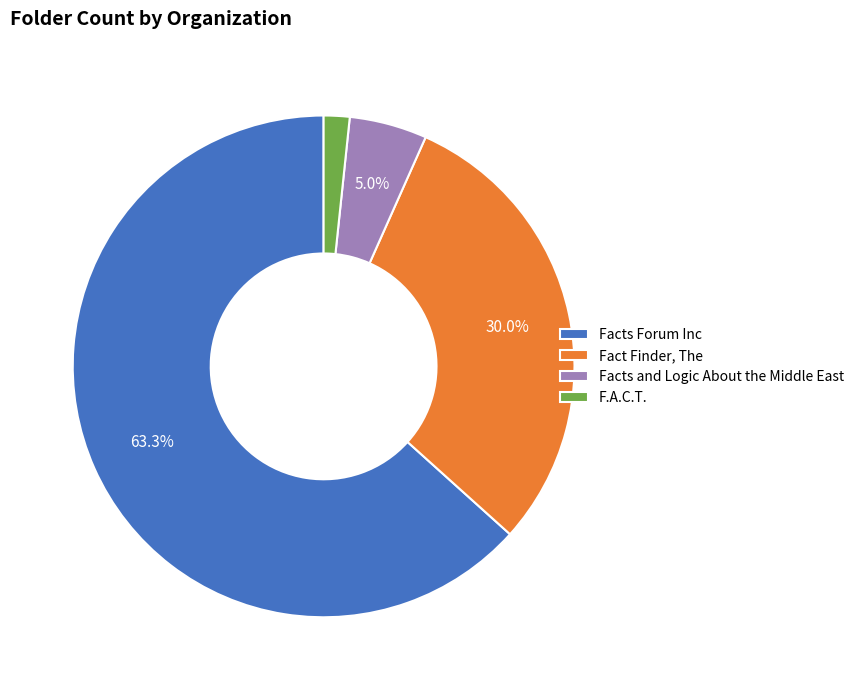

Which has a higher value, F.A.C.T. or Facts and Logic About the Middle East?

Facts and Logic About the Middle East